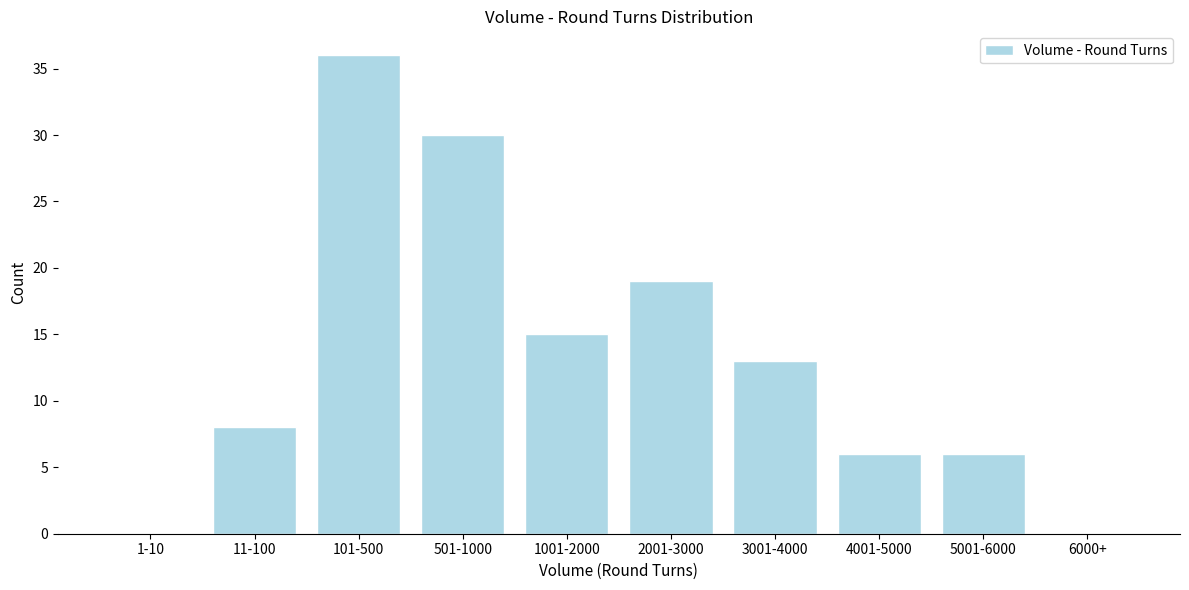

Reading right to left, list all the values displayed in this chart.

6000+=0	5001-6000=6	4001-5000=6	3001-4000=13	2001-3000=19	1001-2000=15	501-1000=30	101-500=36	11-100=8	1-10=0